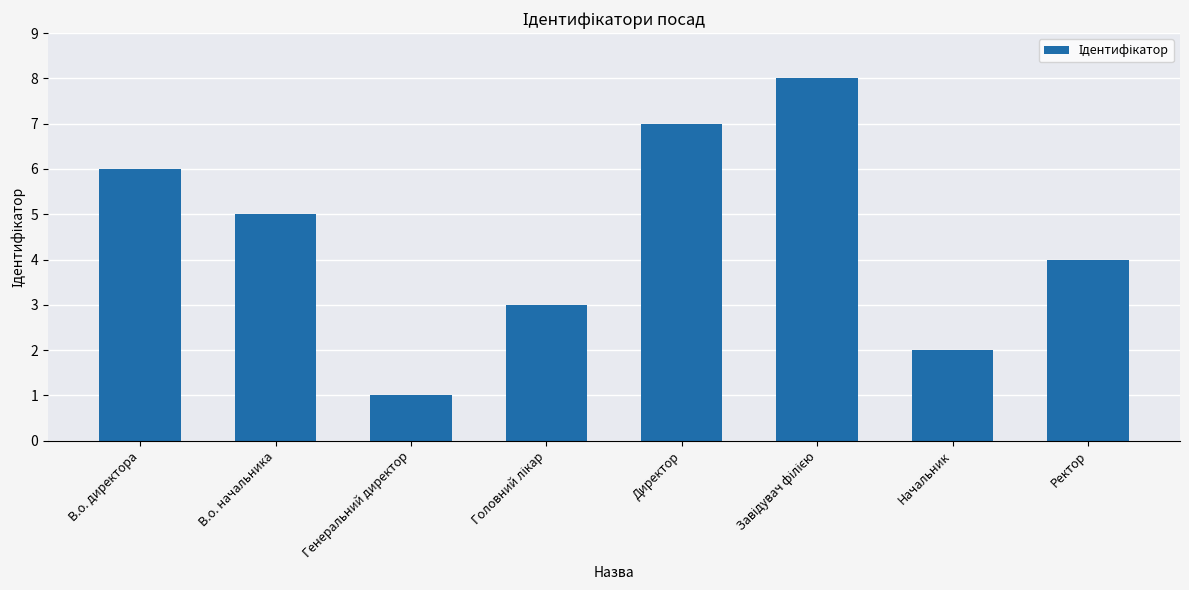

Reading left to right, what are all the values shown in this chart?

6	5	1	3	7	8	2	4